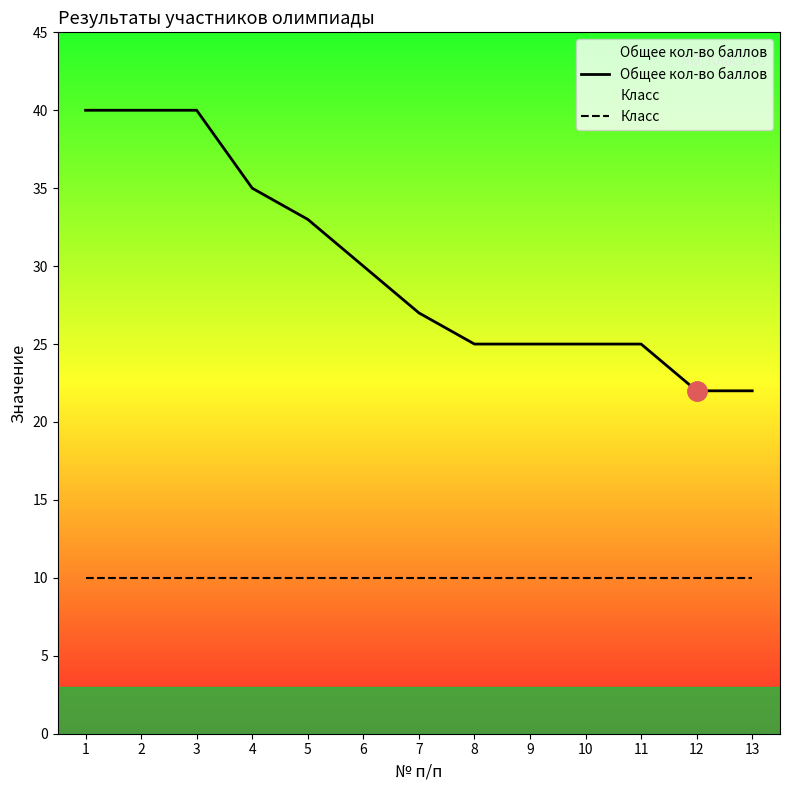

What is the value of the Общее кол-во баллов point at the 8th from the left?

25